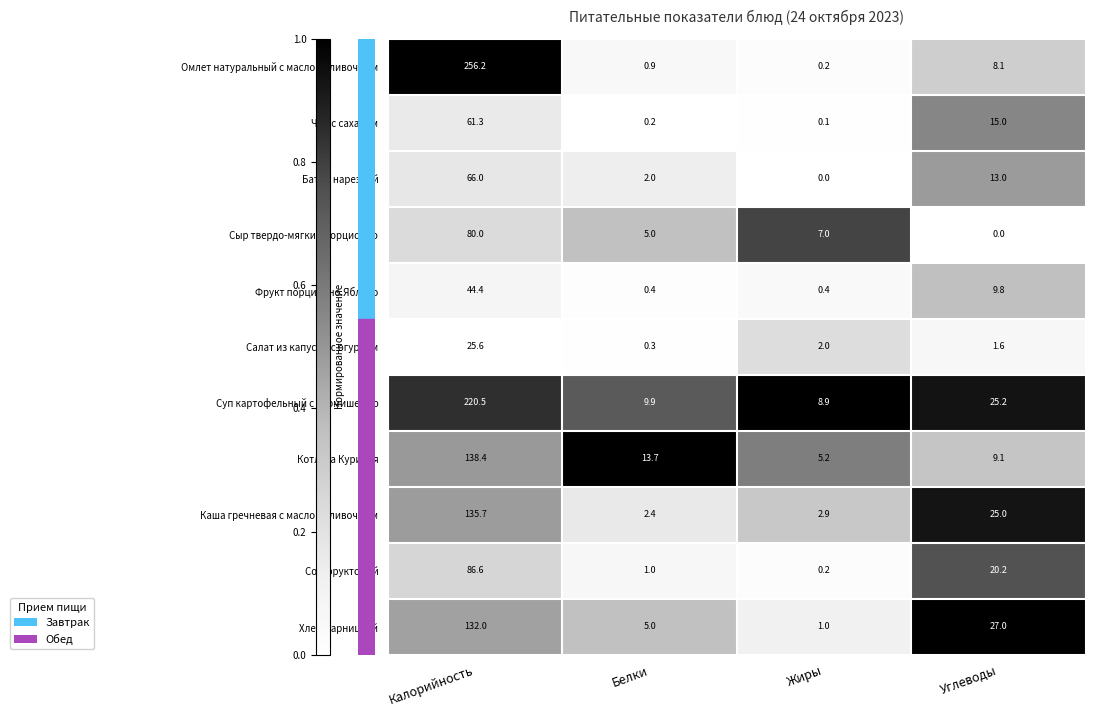

The Суп картофельный с вермишелью series shows 13.7 at Белки. True or false?

False